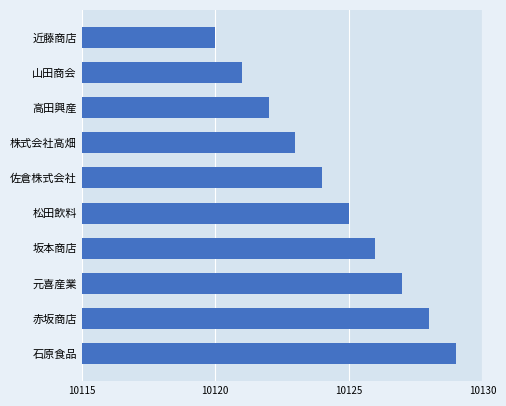

At which label is the value closest to 10124?

佐倉株式会社